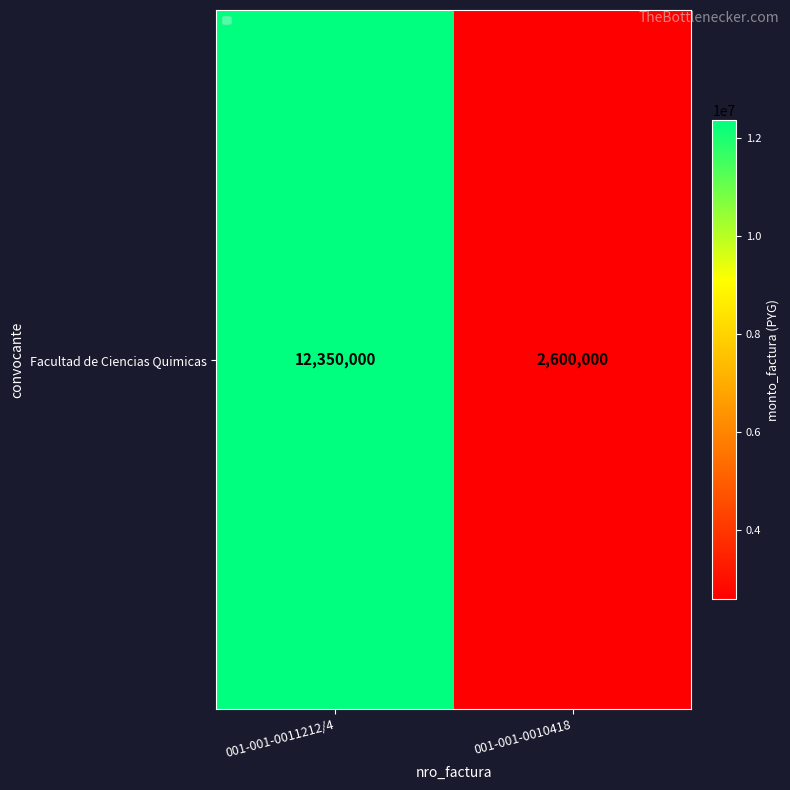

What is the smallest value displayed?

2600000